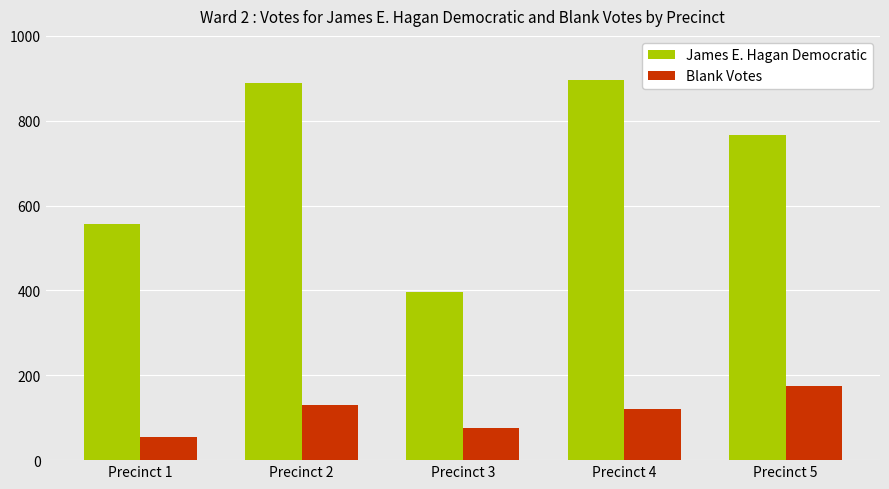

What is the value of the Blank Votes bar at the 3rd from the left?

75